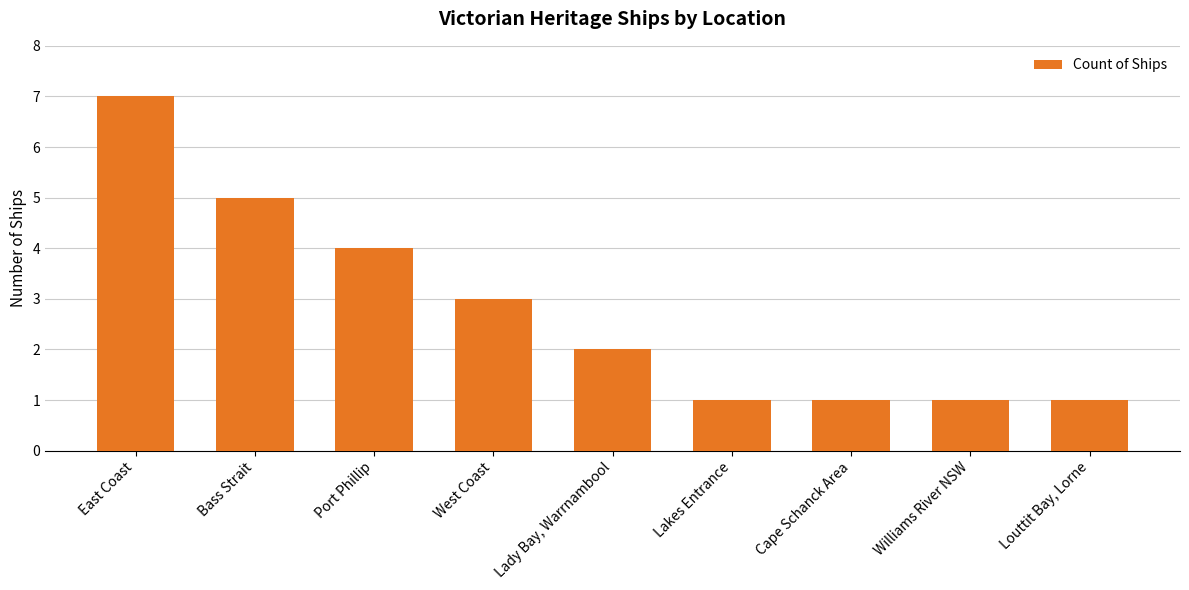

Count the number of data series in this chart.

1